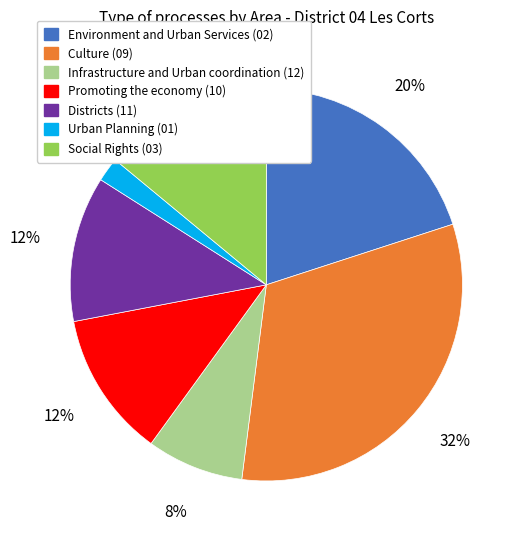

Combined, do Infrastructure and Urban coordination (12) and Social Rights (03) account for over 50%?

No